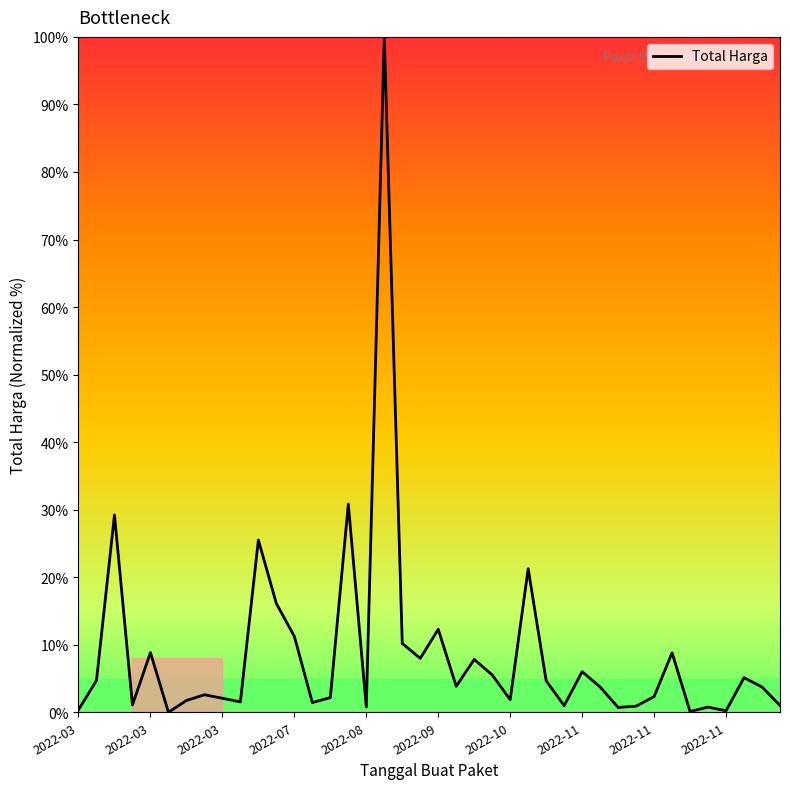

What is the difference between the maximum and minimum values?

100.0